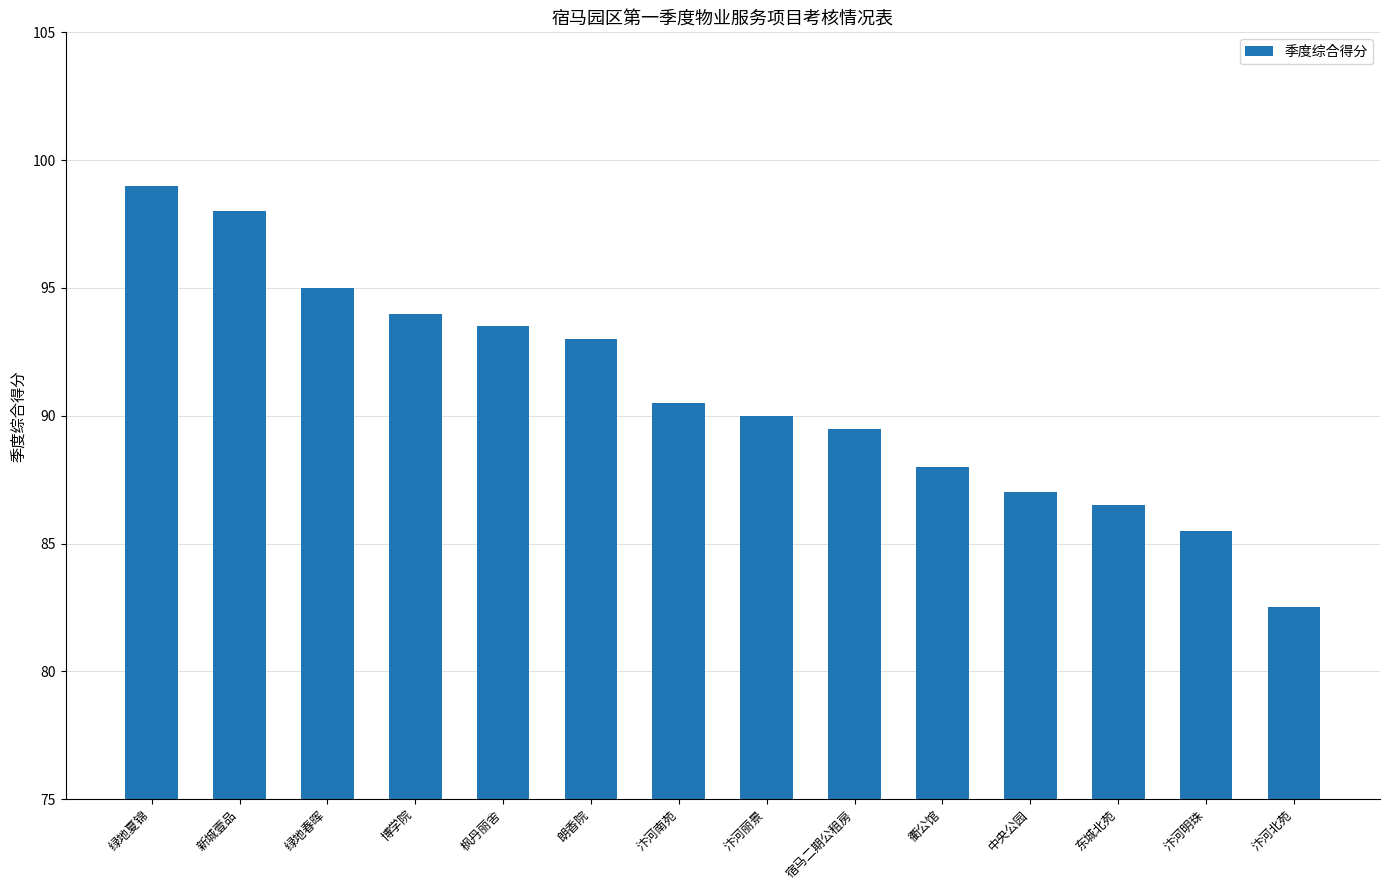

True or false: the data shows 30.8 at 汴河南苑.

False